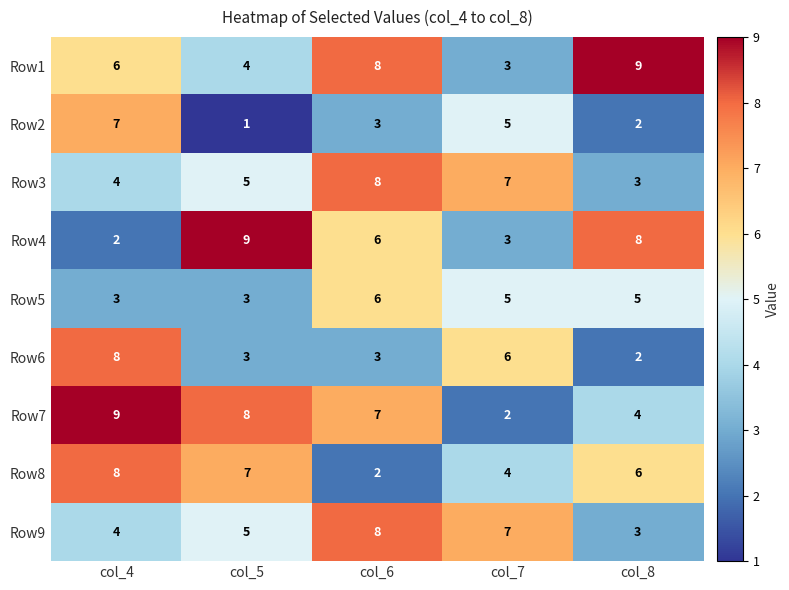

Which series changed the most between col_7 and col_8?

Row1